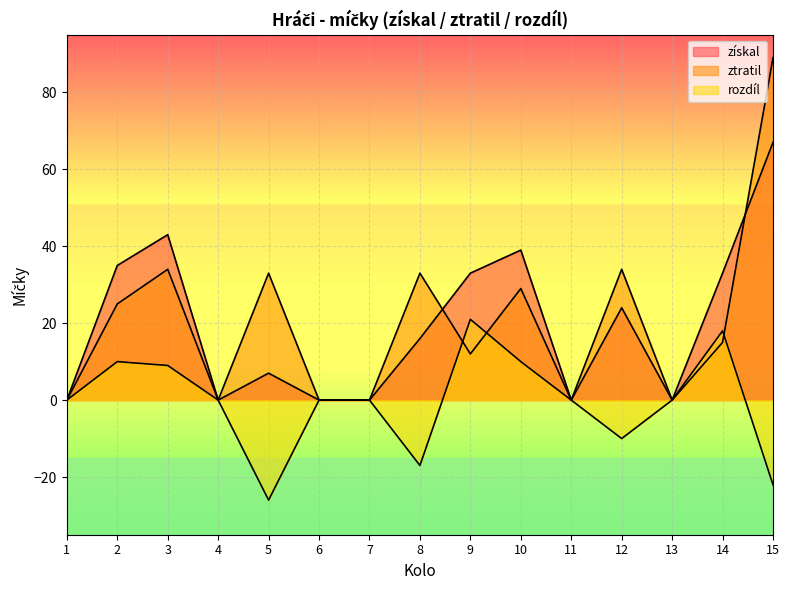

True or false: rozdíl has a value of -28 at 11.

False